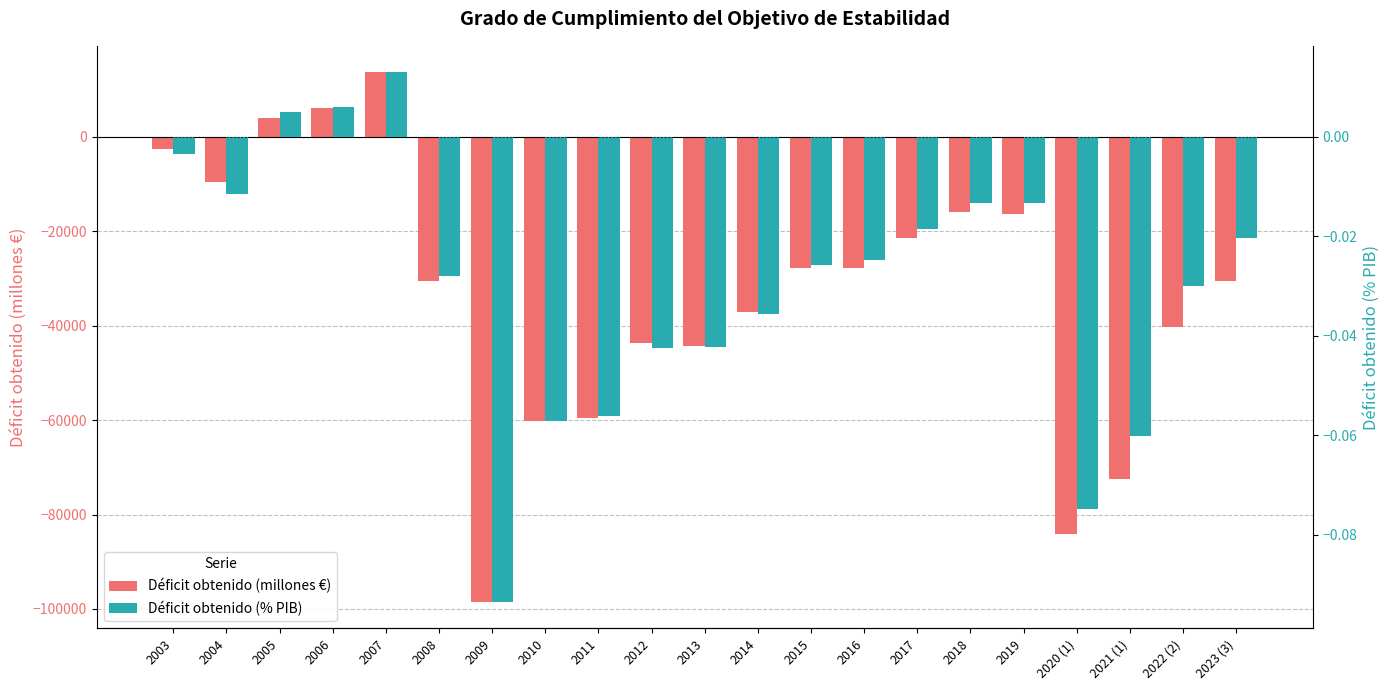

Which category has the lowest value across all series?

2009